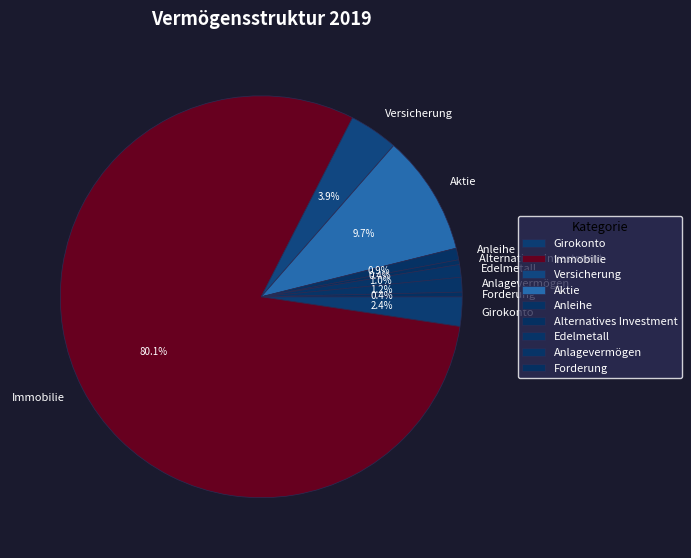

To the nearest percent, what percentage of the pie is Edelmetall?

1%